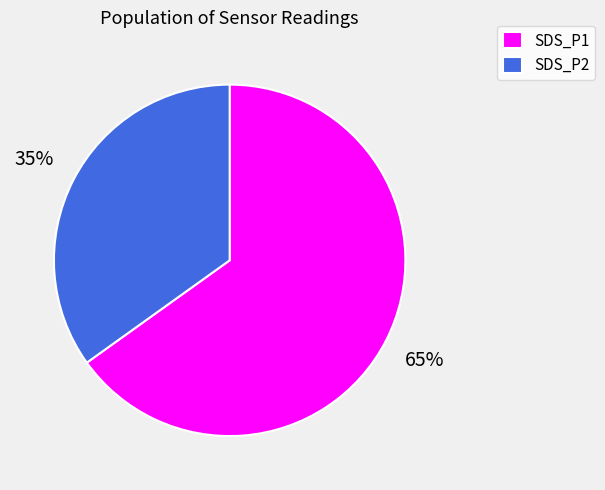

Rank the categories by value from lowest to highest.

SDS_P2, SDS_P1